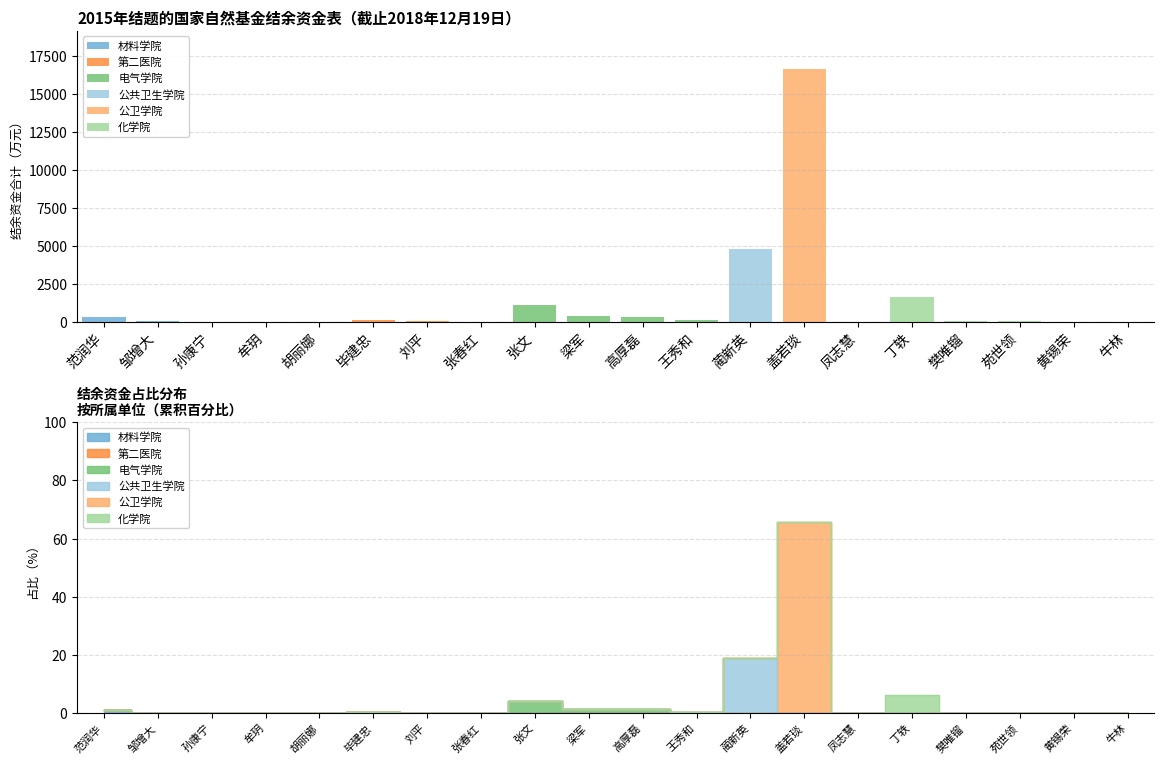

What is the greatest value displayed?

16635.6